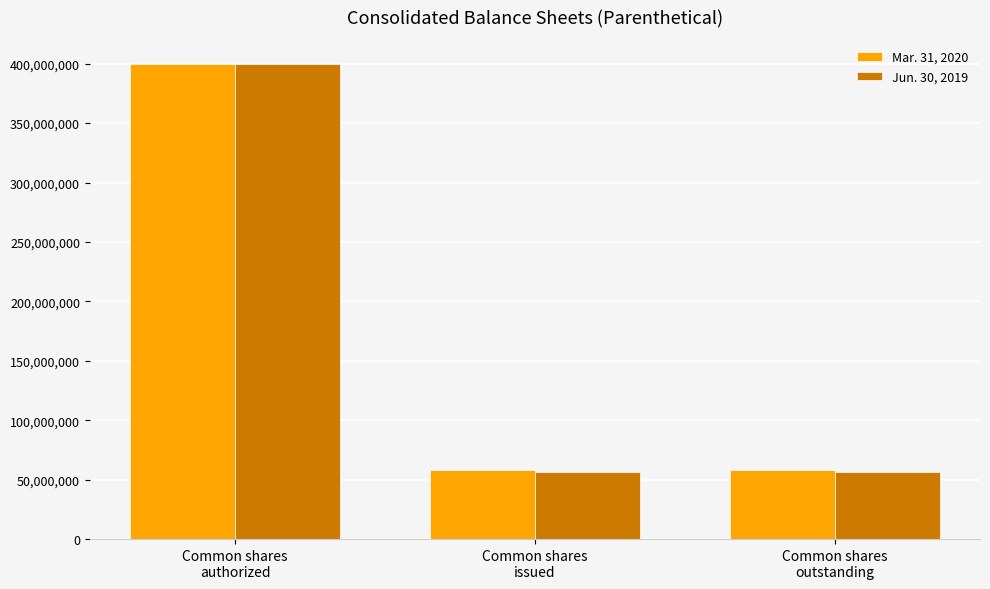

Does the chart contain any negative values?

No